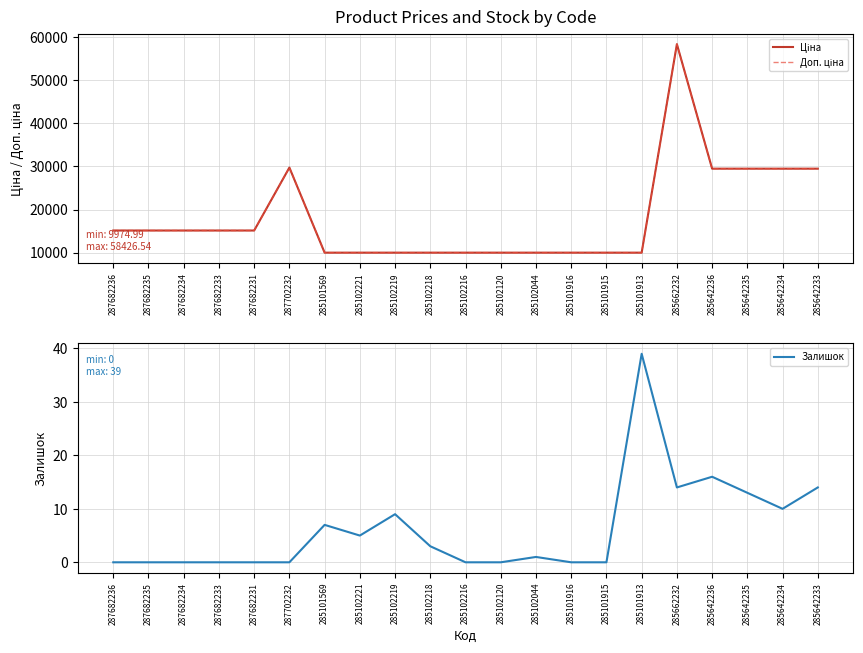

What is the label of the 15th point from the left?

285101915